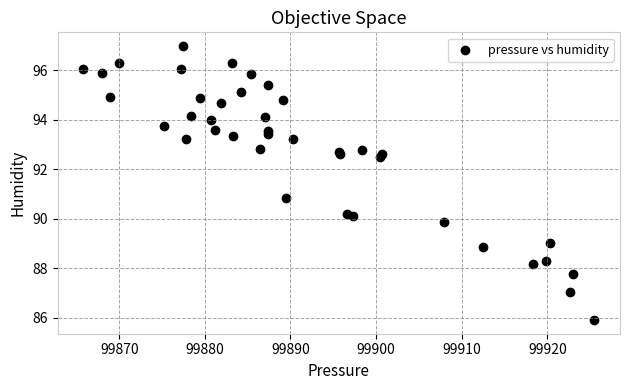

What Y value in the scatter plot is closest to 91?

90.8